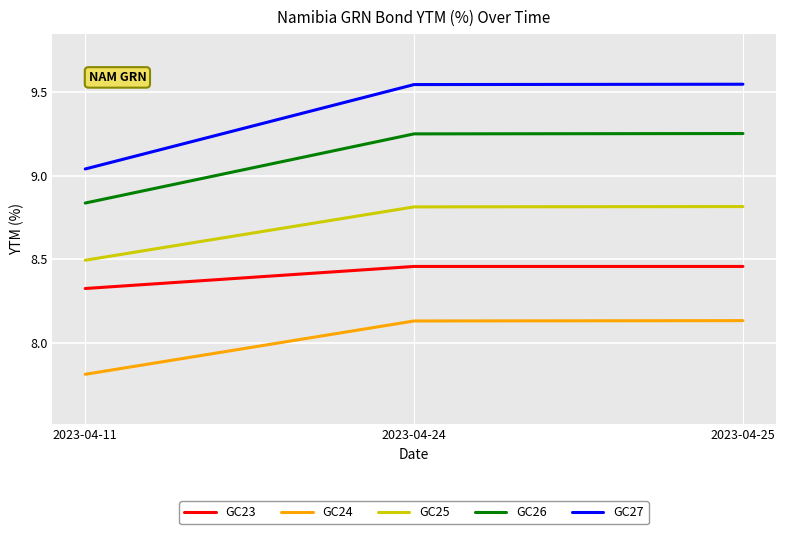

What is the difference between the maximum and minimum values in the GC27 series?

0.5